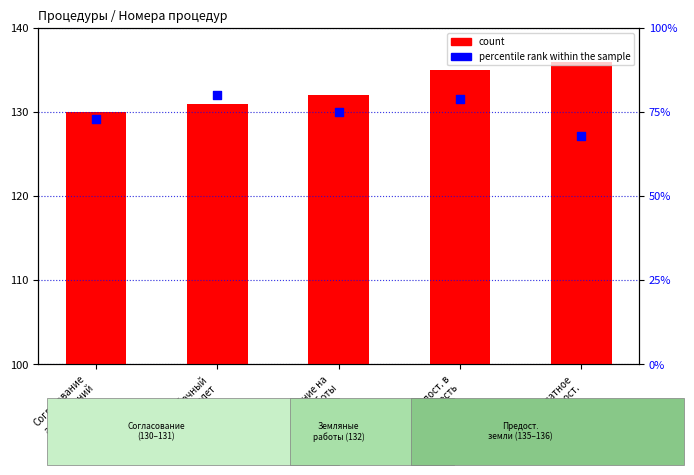

What is the total value across all series at Разрешение на
зем. работы?

207